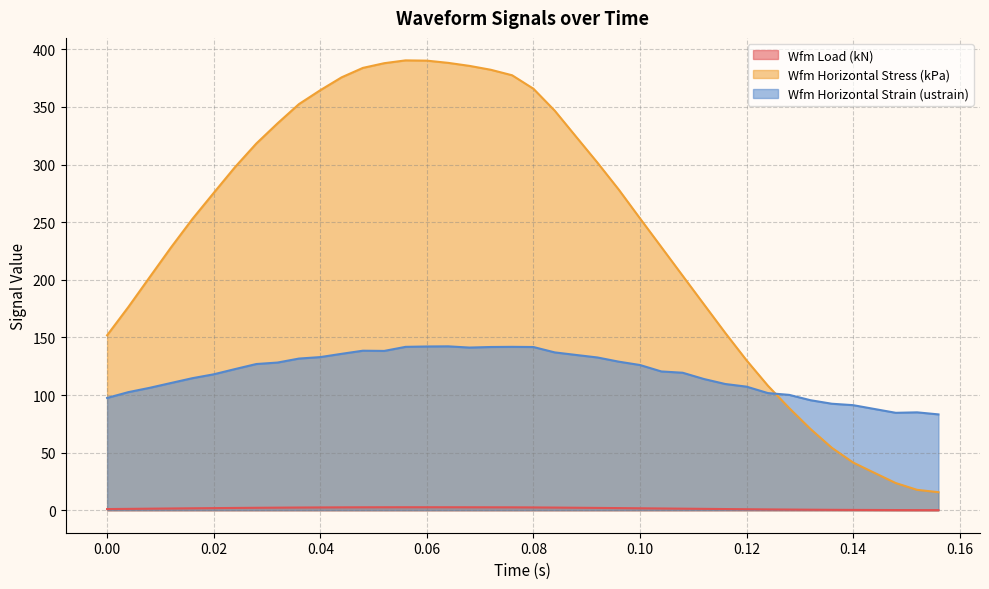

What is the maximum value for Wfm Horizontal Stress (kPa)?

390.4